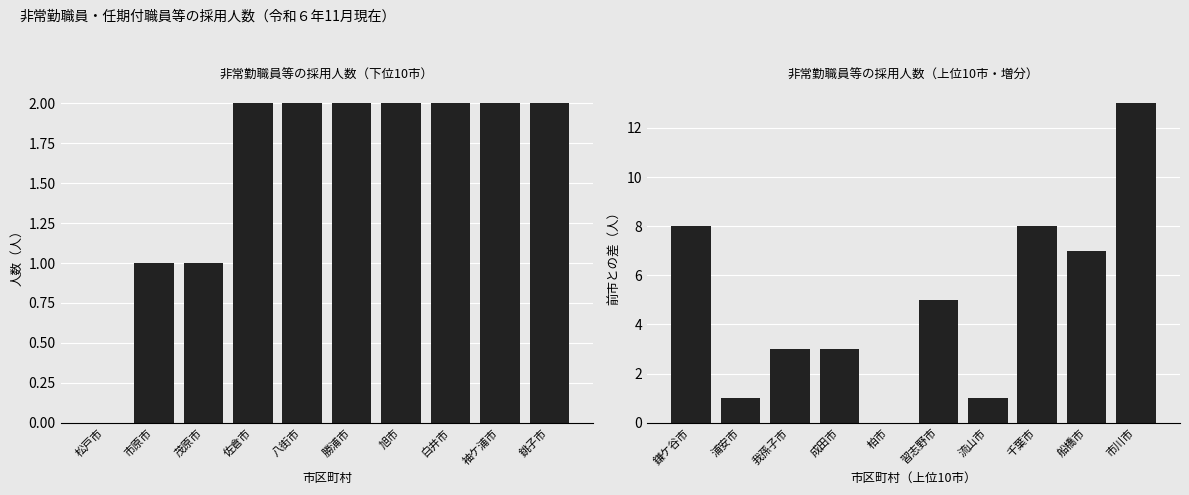

True or false: Number of Staff has a value of 2 at 袖ケ浦市.

True